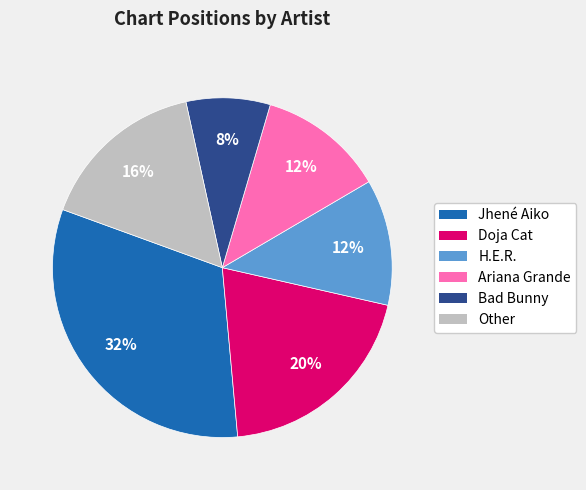

What is the smallest slice in the pie chart?

Bad Bunny